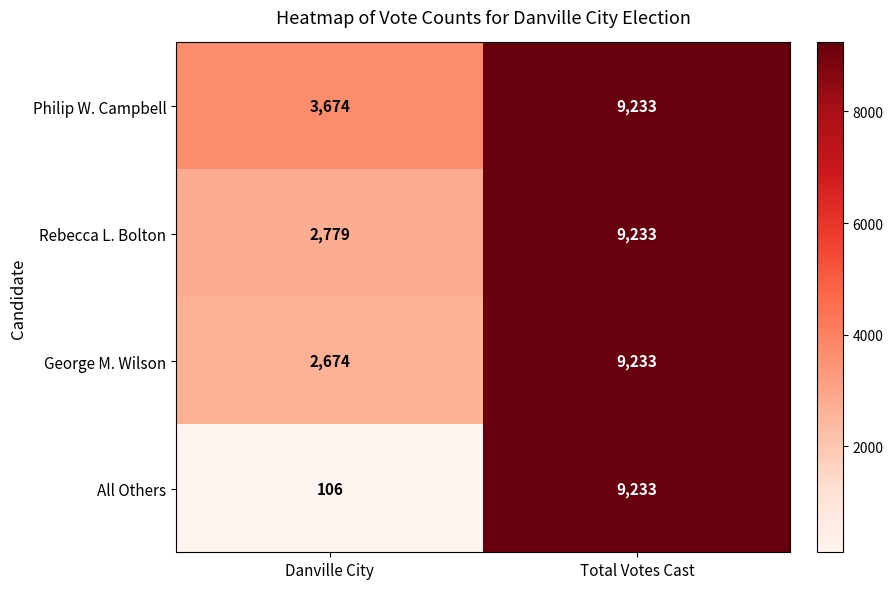

Rank the categories by George M. Wilson value from lowest to highest.

Danville City, Total Votes Cast